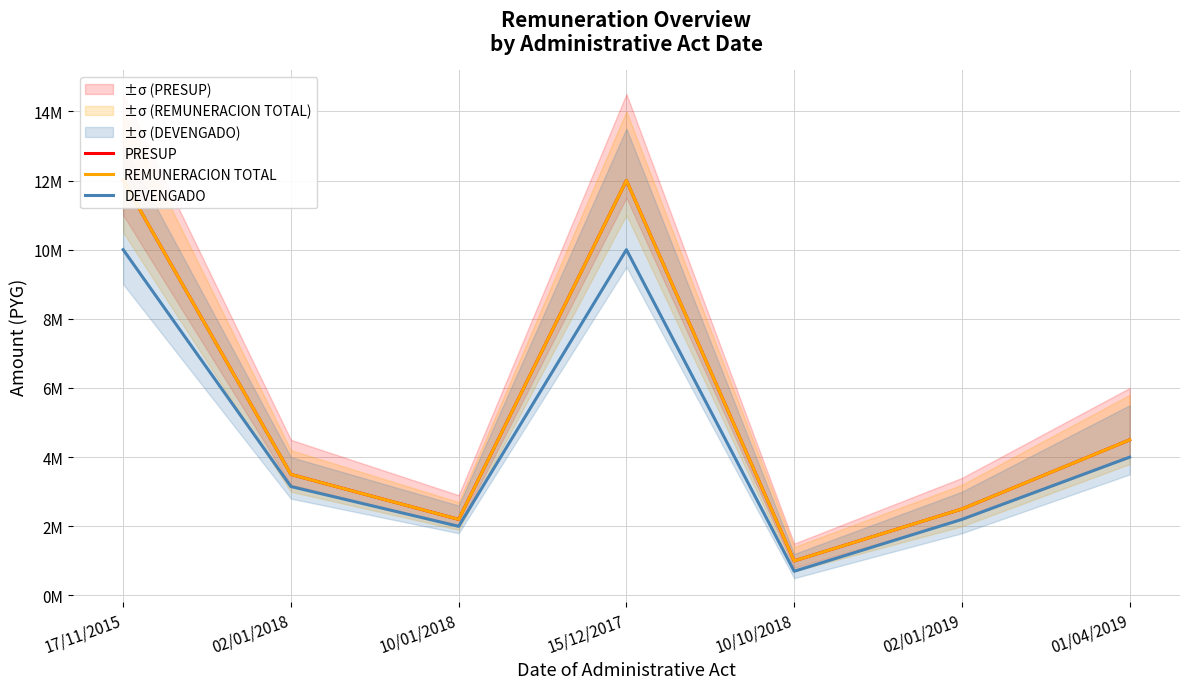

At which label is PRESUP closest to 6500000?

01/04/2019